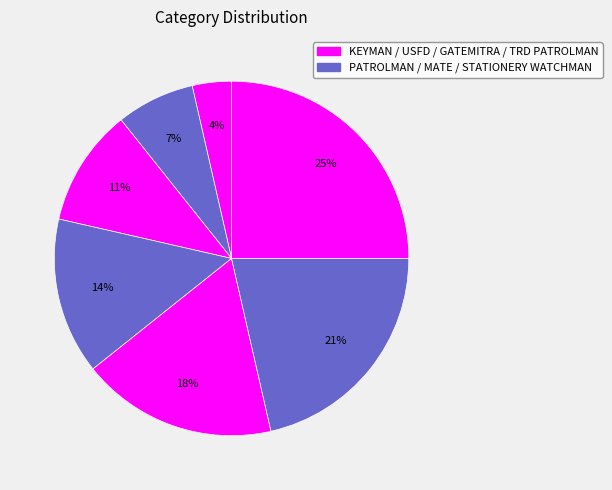

Which slice is the largest?

TRD PATROLMAN